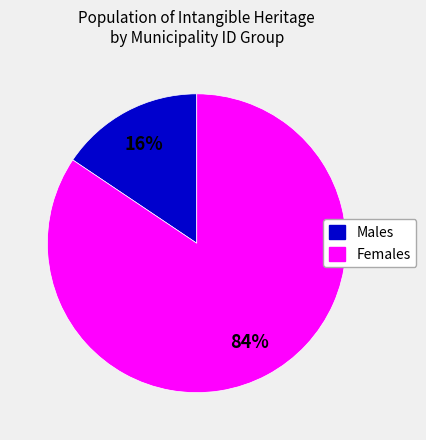

To the nearest percent, what is the average slice percentage?

50%